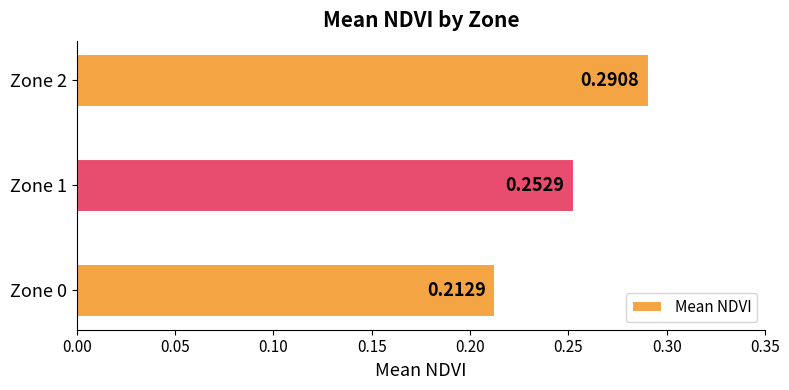

What is the difference between the maximum and minimum values?

0.1